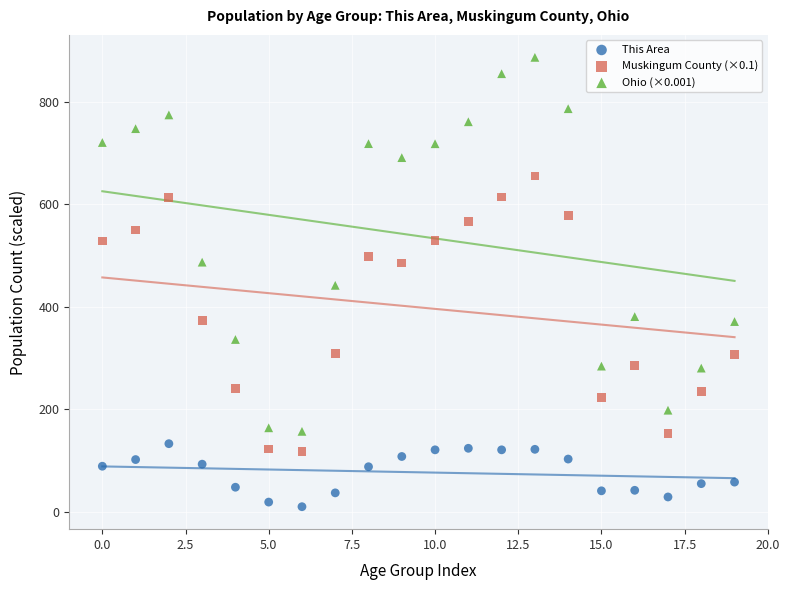

Which series reaches the maximum Y coordinate?

Ohio (×0.001)